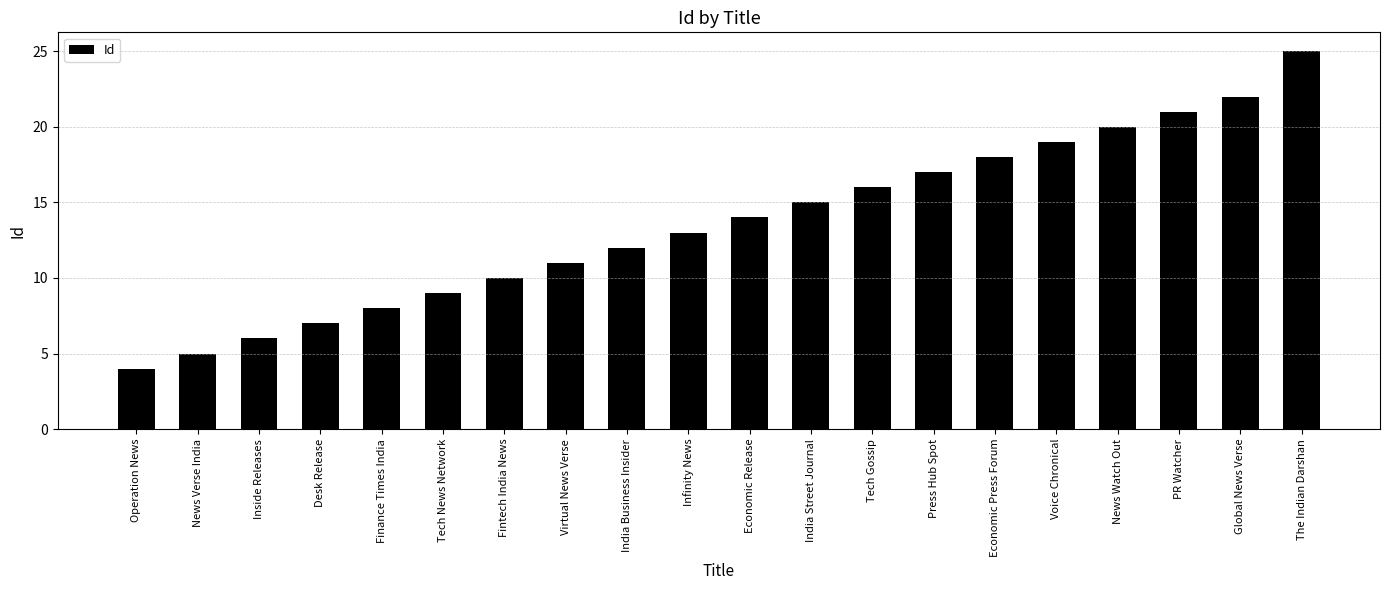

List the labels in order of value, largest first.

The Indian Darshan, Global News Verse, PR Watcher, News Watch Out, Voice Chronical, Economic Press Forum, Press Hub Spot, Tech Gossip, India Street Journal, Economic Release, Infinity News, India Business Insider, Virtual News Verse, Fintech India News, Tech News Network, Finance Times India, Desk Release, Inside Releases, News Verse India, Operation News